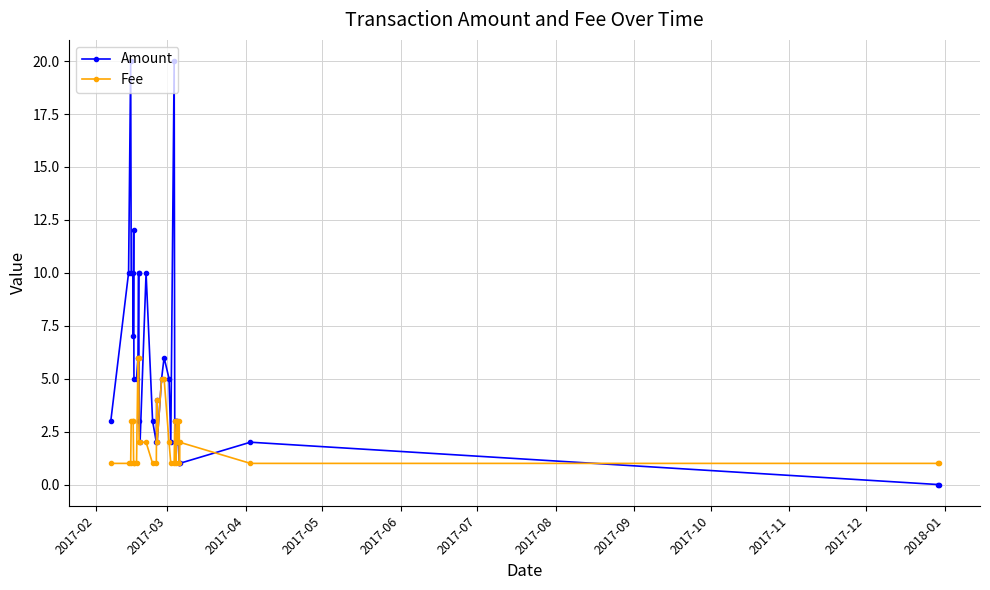

At how many categories does at least one series exceed 17?

2